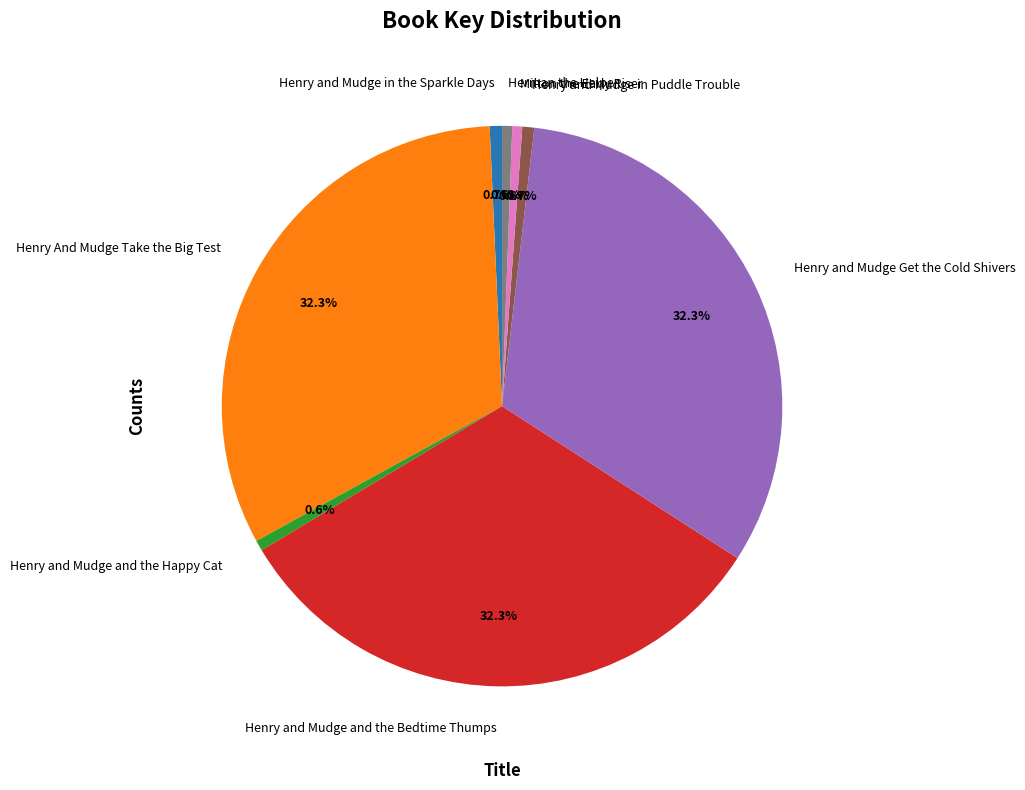

How many segments does this pie chart have?

8